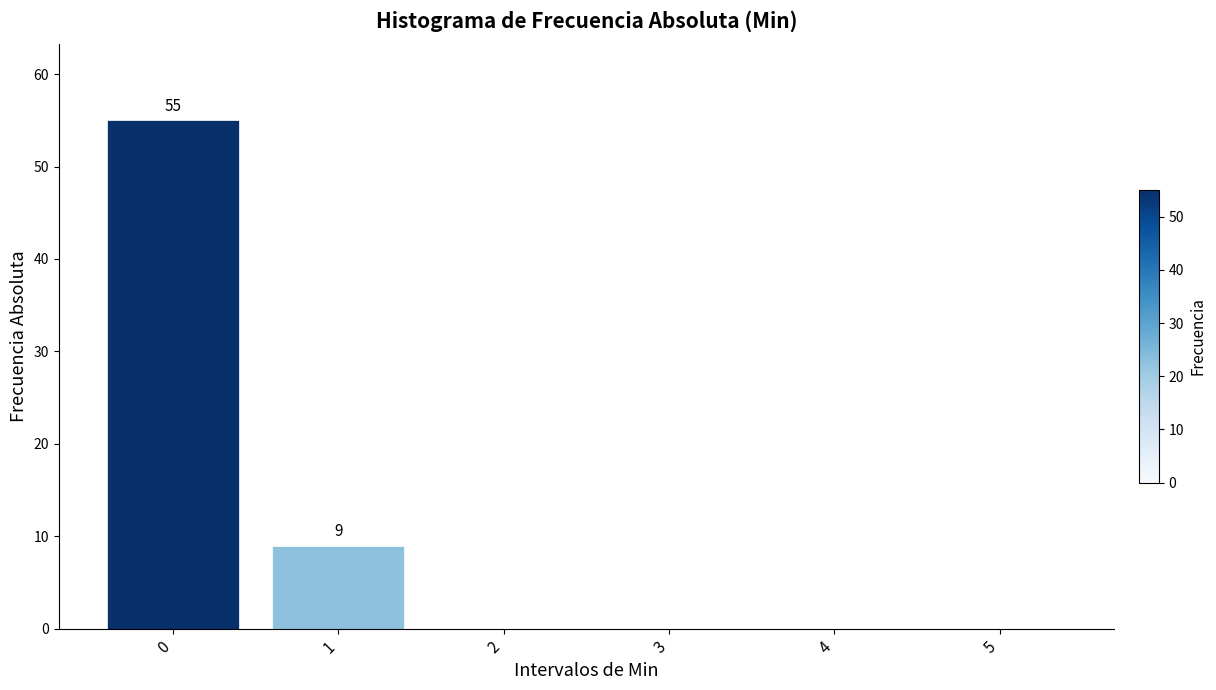

Reading left to right, what are all the values shown in this chart?

0=55	1=9	2=0	3=0	4=0	5=0